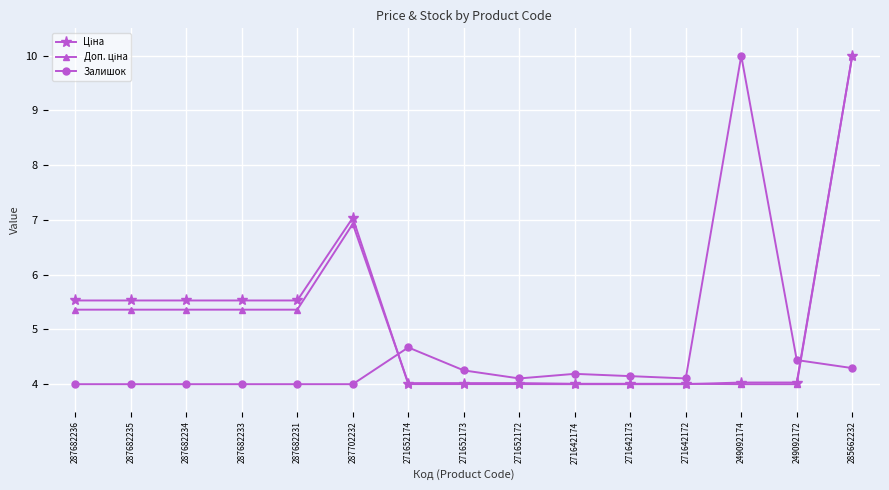

At how many categories does at least one series exceed 4?

15